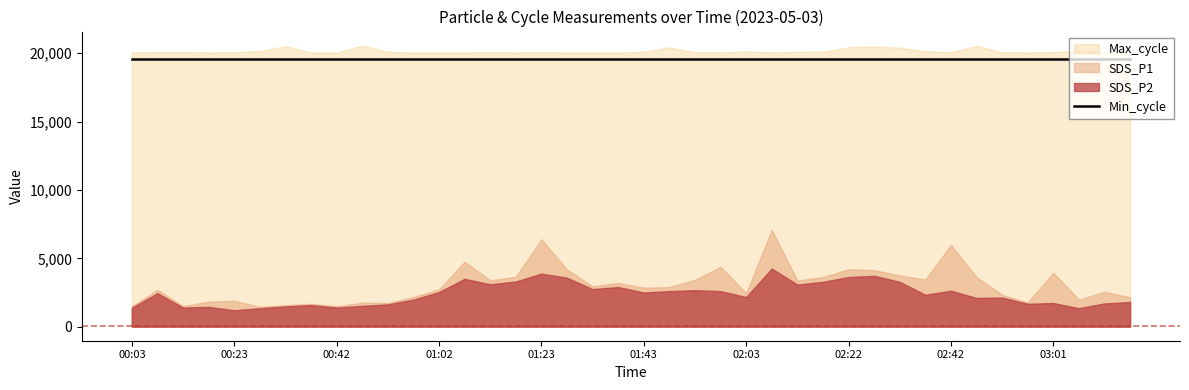

True or false: Min_cycle has more than 1 points higher than both neighbors.

False